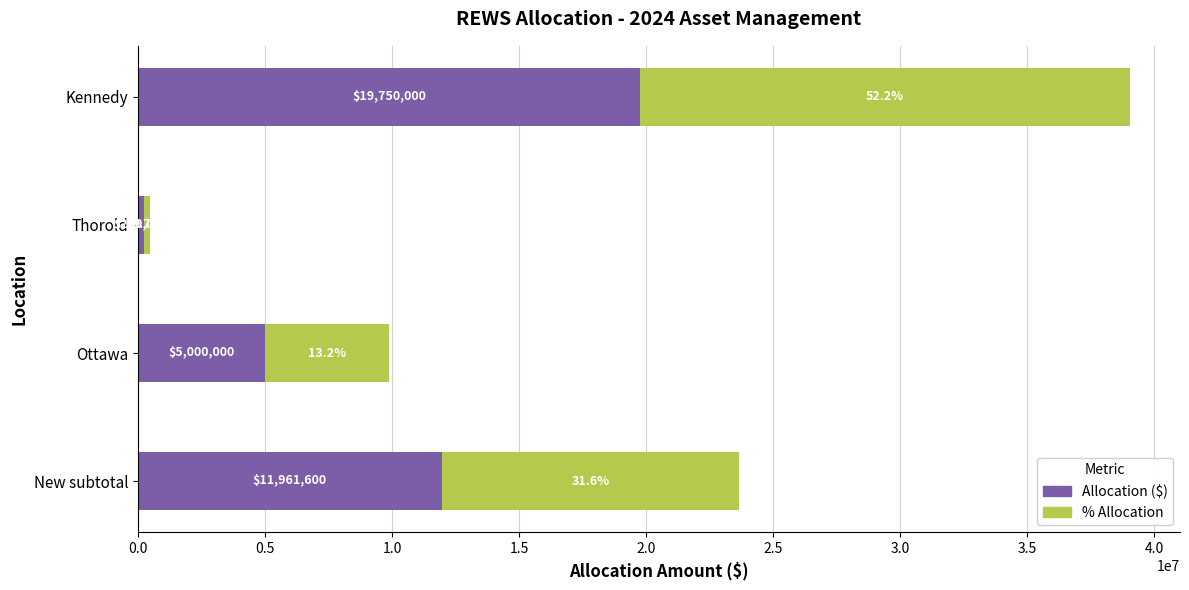

What is the total value across all series at Kennedy?

39055625.0